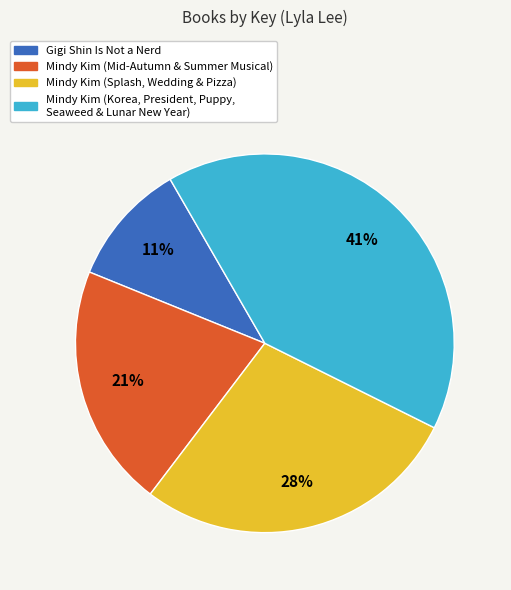

To the nearest percent, what is the difference between the largest and smallest slice percentages?

30%